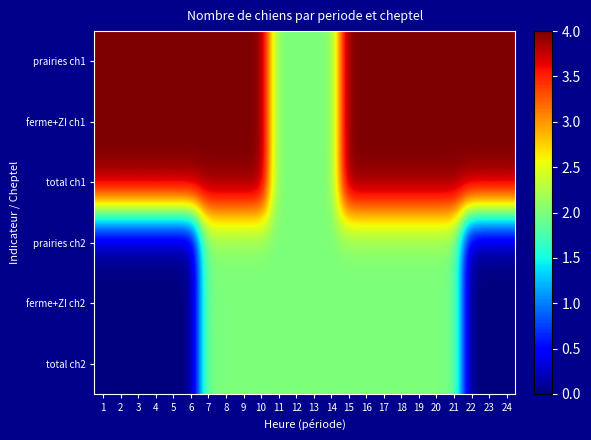

At which category is the sum across all series the highest?

7